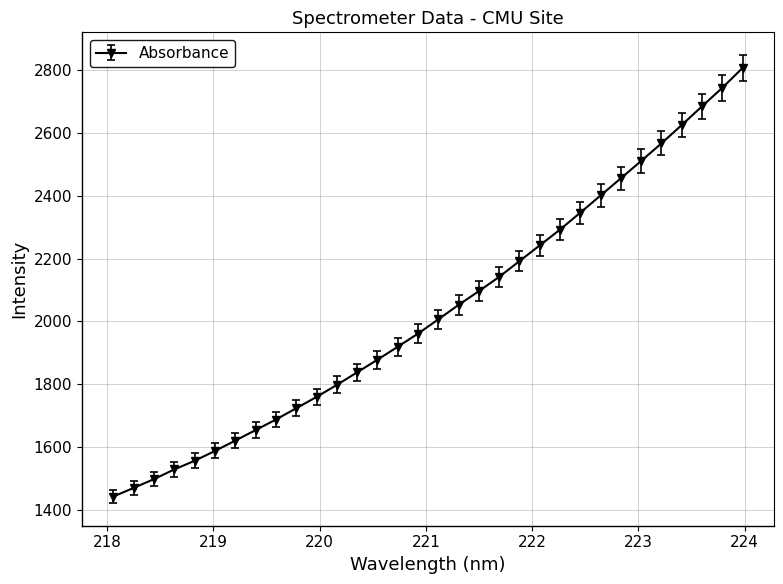

What is the difference between the maximum and second lowest values?

1338.4